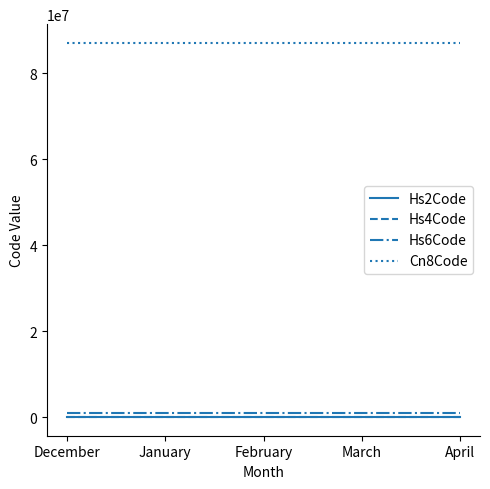

What is the greatest value displayed?

87085503.5